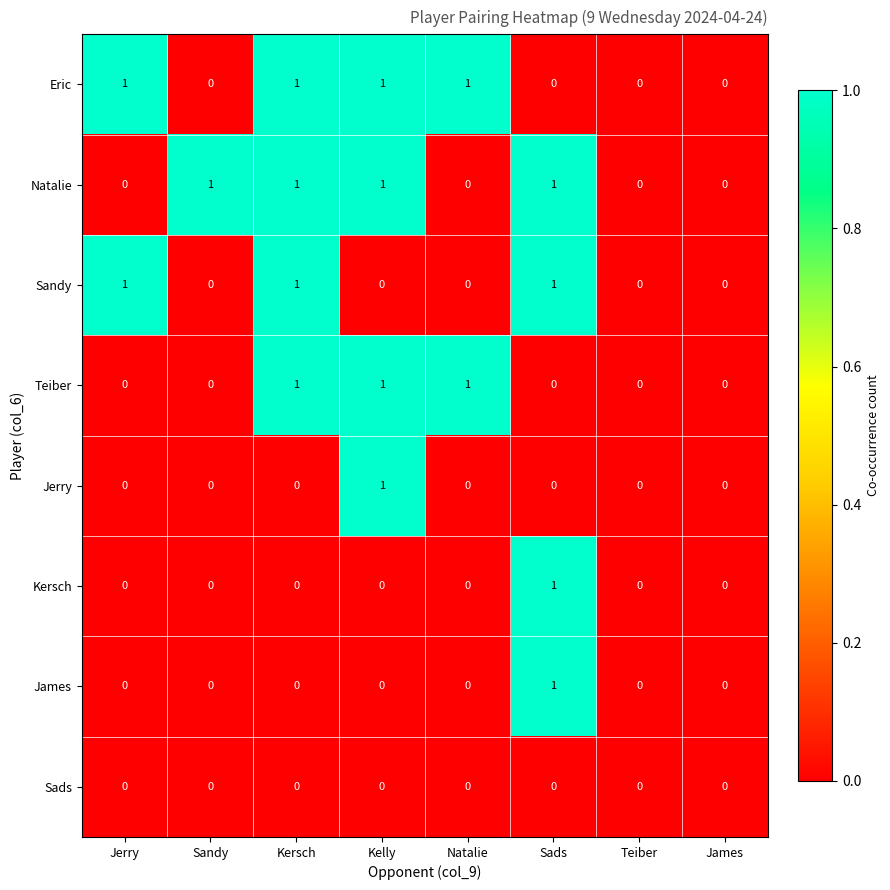

Is the value of Eric at Kelly greater than the value of James at Kelly?

Yes